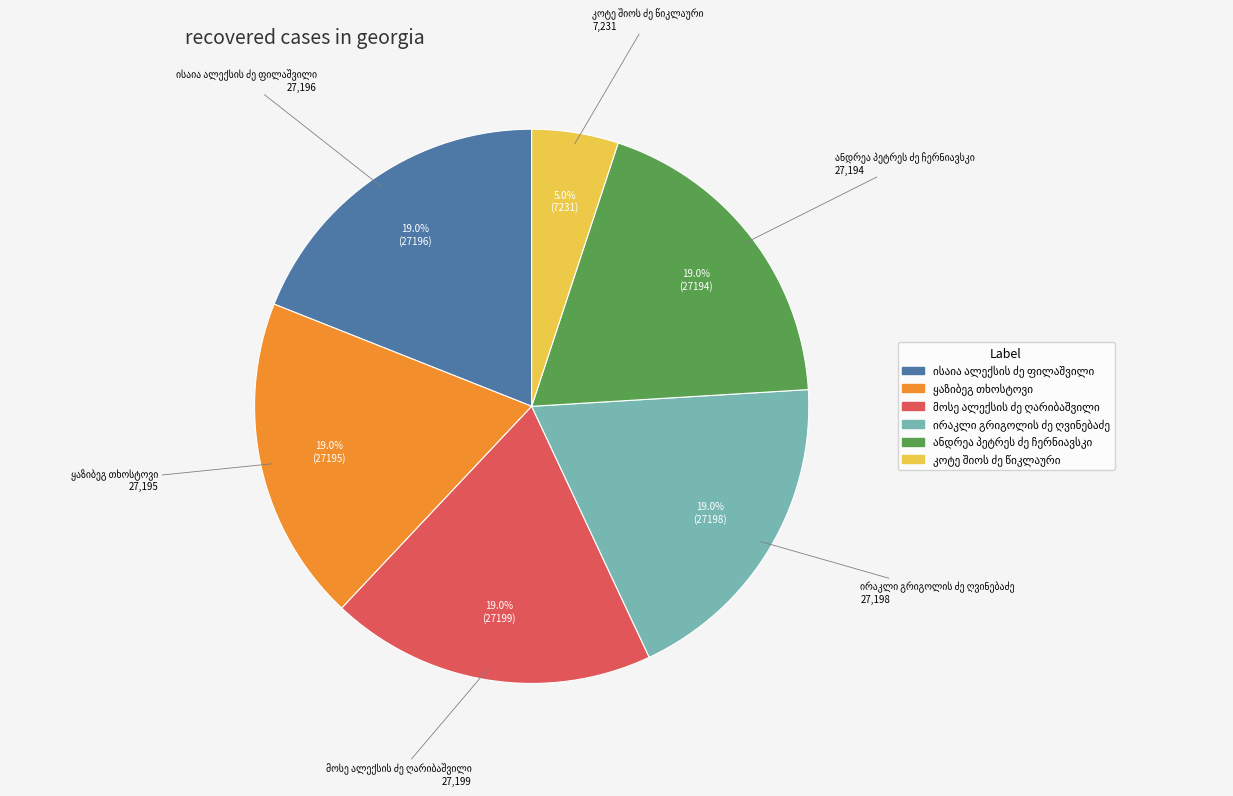

Does any single category account for the majority?

No